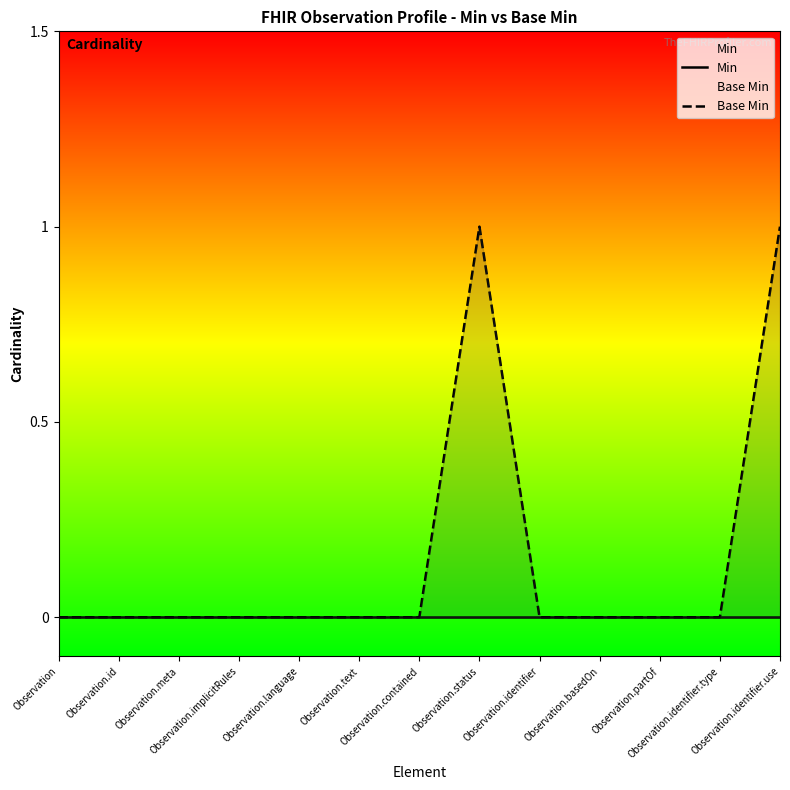

Reading left to right, list all the values displayed in this chart.

Min: Observation=0	Observation.id=0	Observation.meta=0	Observation.implicitRules=0	Observation.language=0	Observation.text=0	Observation.contained=0	Observation.status=0	Observation.identifier=0	Observation.basedOn=0	Observation.partOf=0	Observation.identifier.type=0	Observation.identifier.use=0
Base Min: Observation=0	Observation.id=0	Observation.meta=0	Observation.implicitRules=0	Observation.language=0	Observation.text=0	Observation.contained=0	Observation.status=1	Observation.identifier=0	Observation.basedOn=0	Observation.partOf=0	Observation.identifier.type=0	Observation.identifier.use=1